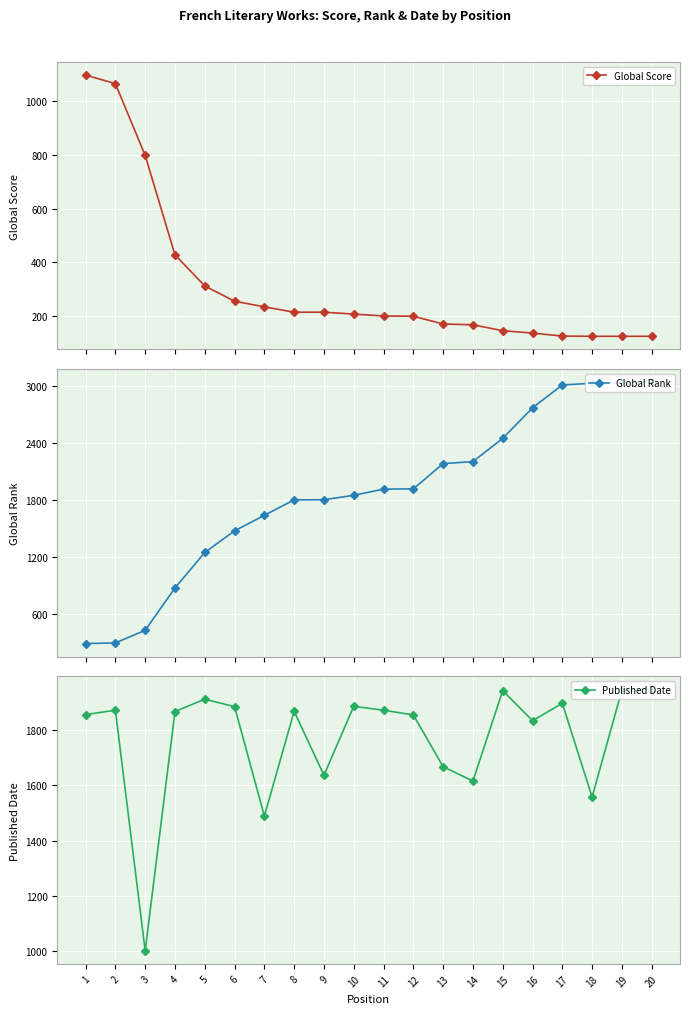

What is the sum of all Published Date values?

35421